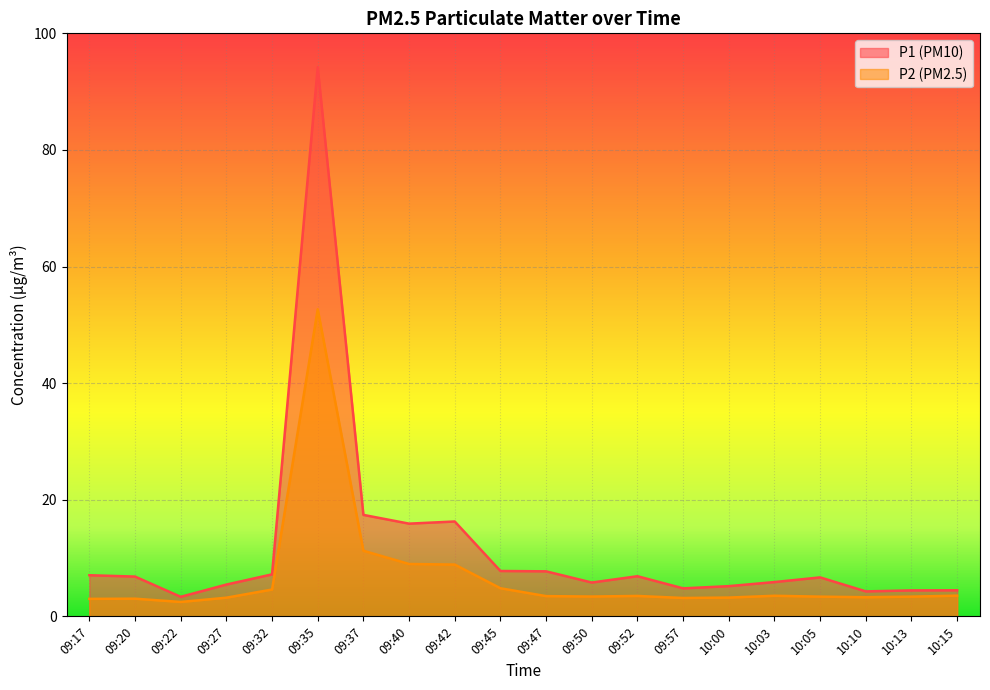

At 09:40, list the series in order from largest to smallest.

P1 (PM10), P2 (PM2.5)